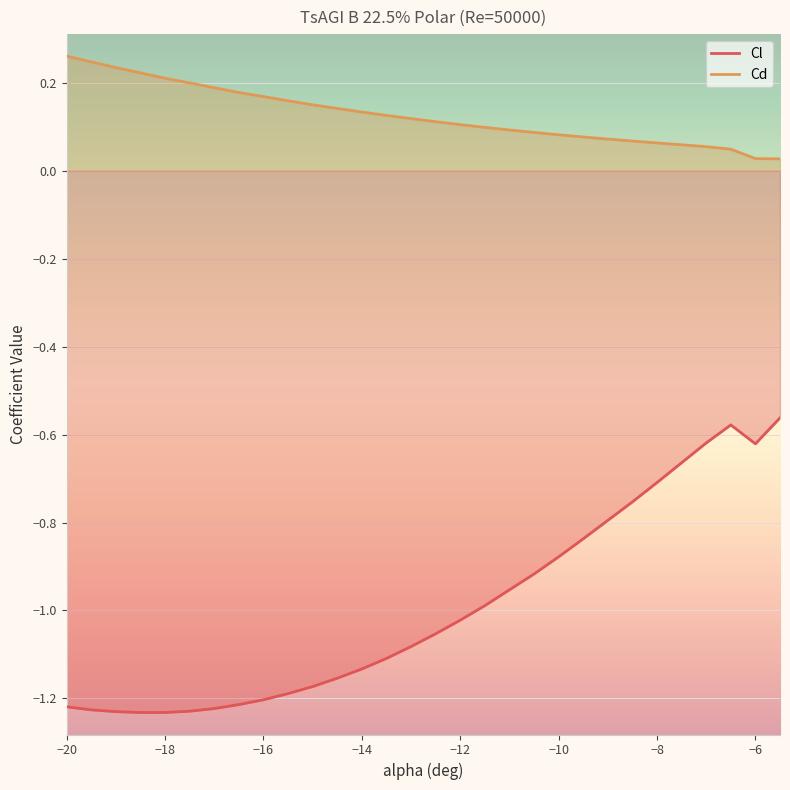

Rank the series by their average value, from highest to lowest.

Cd, Cl